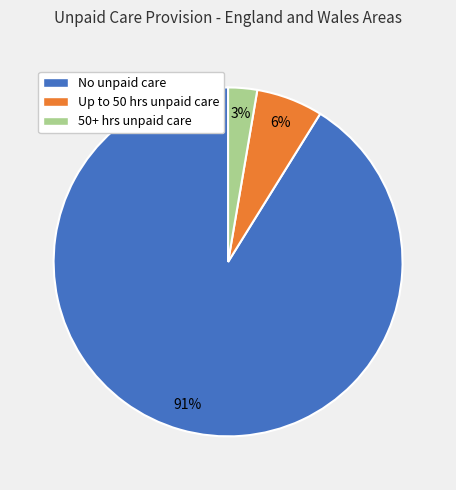

Between Up to 50 hrs unpaid care and No unpaid care, which is larger?

No unpaid care